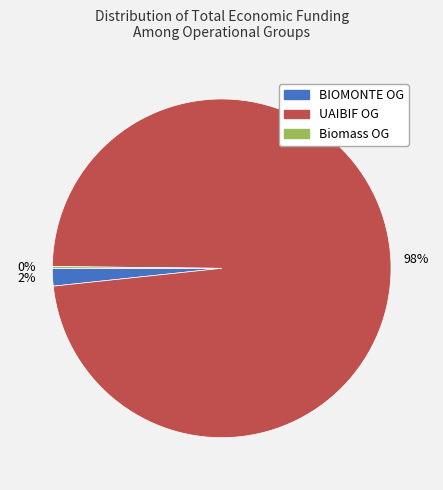

Does any single category account for the majority?

Yes